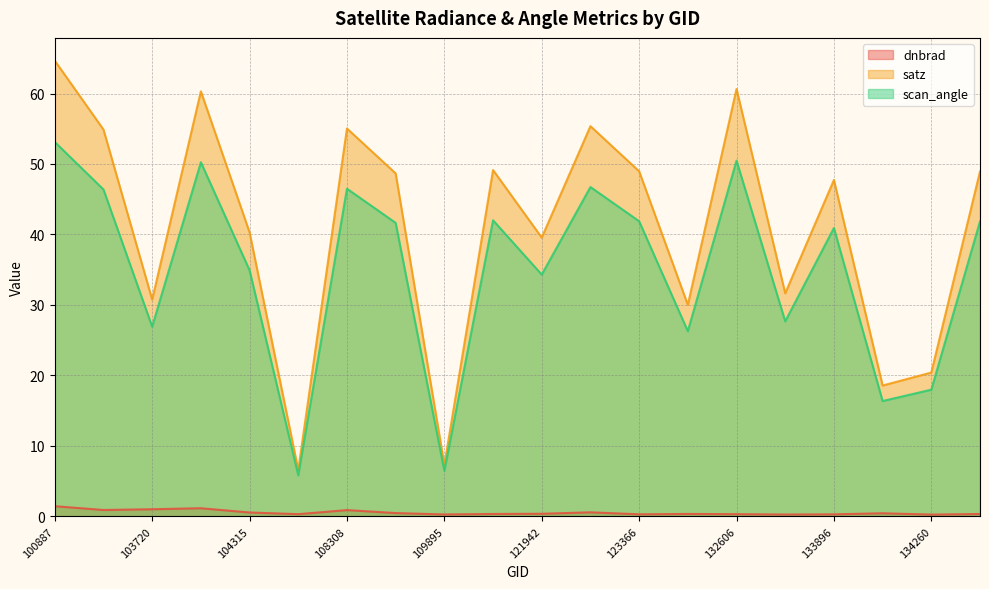

What are all the series names shown in the legend?

dnbrad, satz, scan_angle